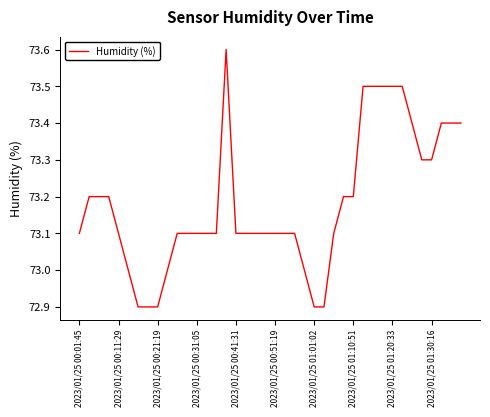

What is the maximum value shown in the chart?

73.6